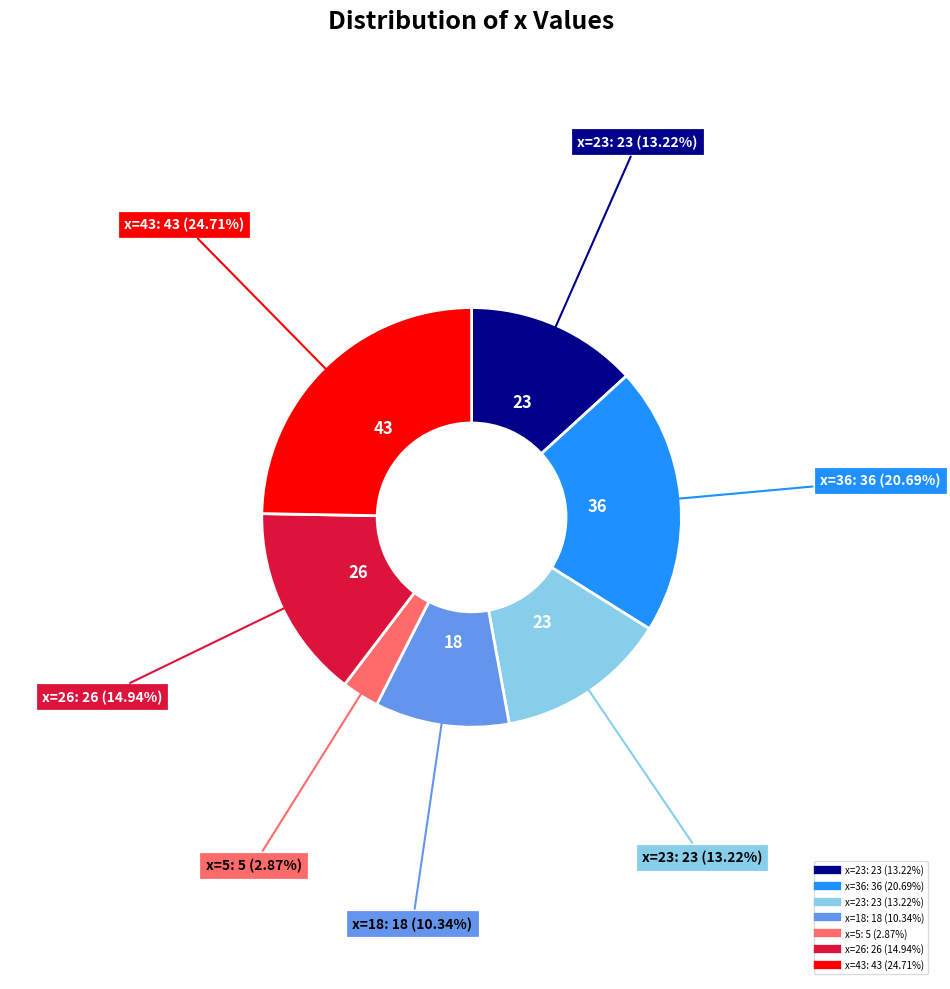

Does any single category account for the majority?

No